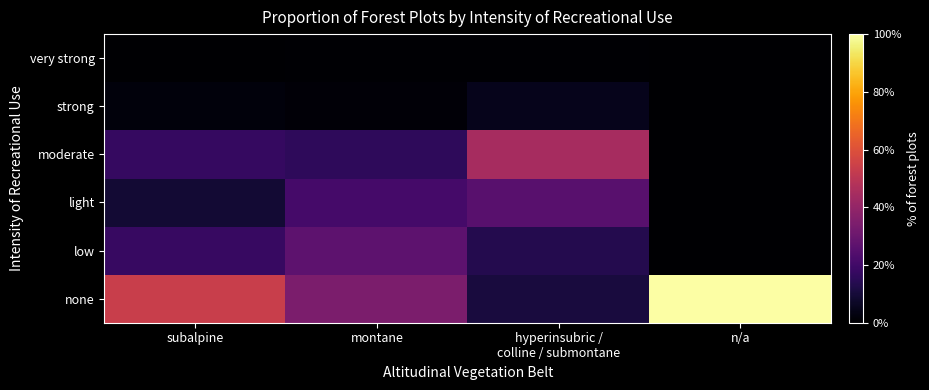

Reading right to left, extract all data points from this chart.

none: n/a=100.0	hyperinsubric /
colline / submontane=10.6	montane=34.3	subalpine=53.7
low: n/a=0.0	hyperinsubric /
colline / submontane=13.6	montane=26.7	subalpine=17.9
light: n/a=0.0	hyperinsubric /
colline / submontane=25.6	montane=21.0	subalpine=9.2
moderate: n/a=0.0	hyperinsubric /
colline / submontane=44.7	montane=16.0	subalpine=17.3
strong: n/a=0.0	hyperinsubric /
colline / submontane=5.0	montane=1.5	subalpine=2.0
very strong: n/a=0.0	hyperinsubric /
colline / submontane=0.5	montane=0.5	subalpine=0.0